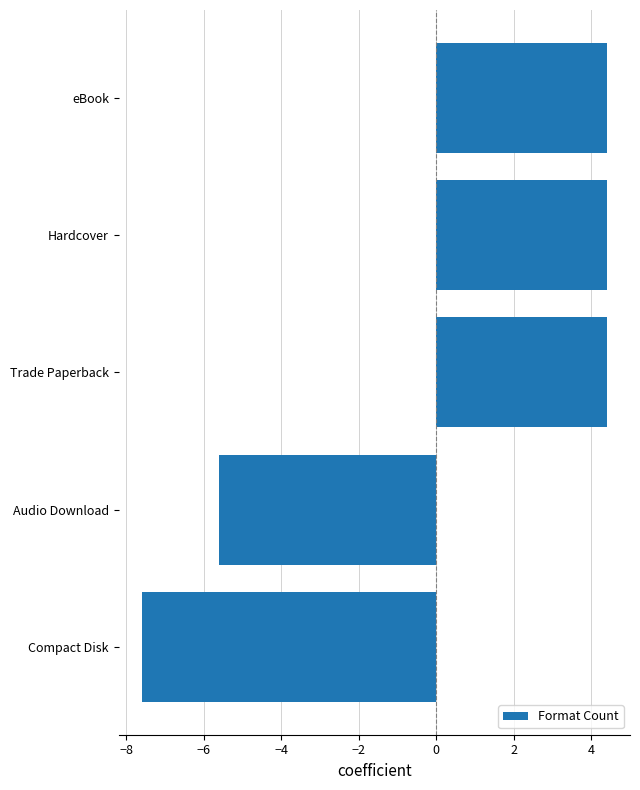

Reading bottom to top, extract all data points from this chart.

Compact Disk=-7.6	Audio Download=-5.6	Trade Paperback=4.4	Hardcover=4.4	eBook=4.4